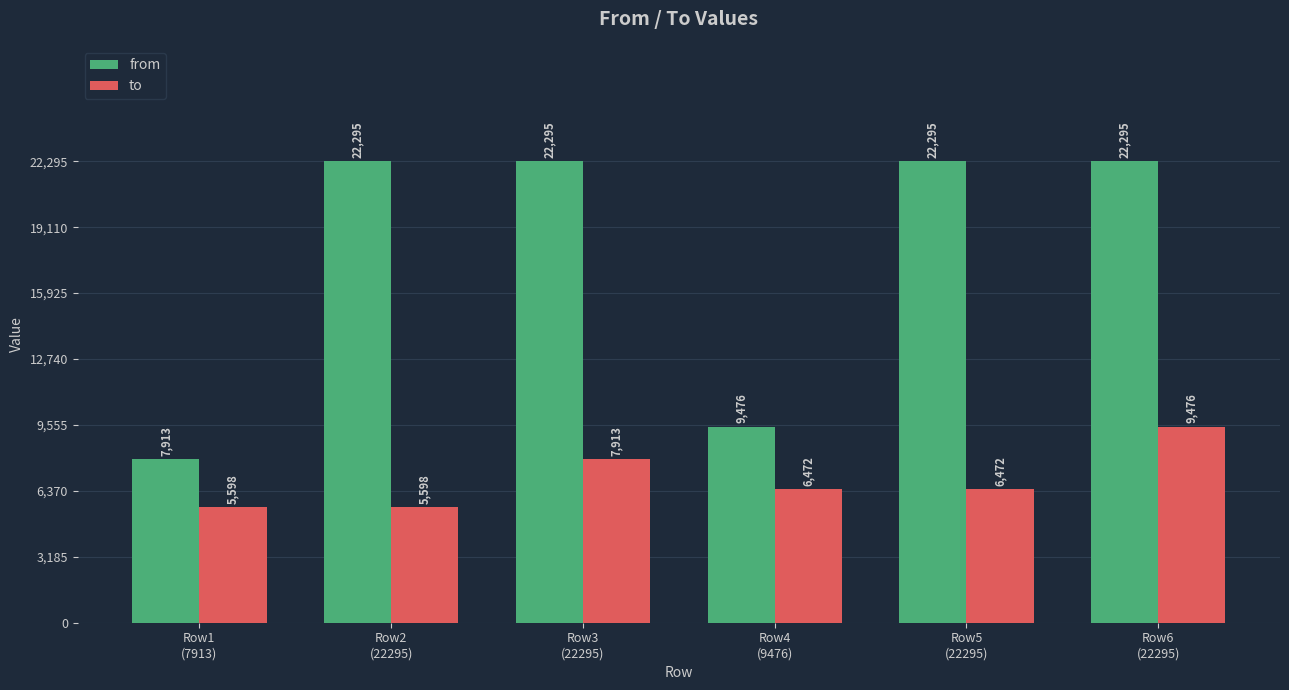

What is the difference between the maximum and second lowest values in the from series?

12819